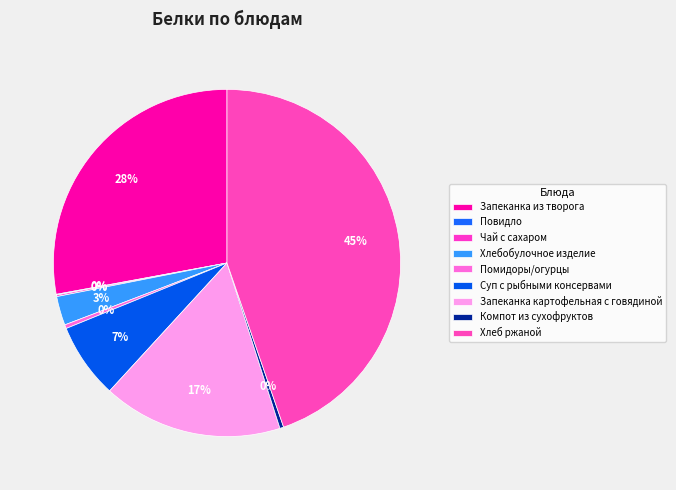

Is it true that Запеканка из творога is 28% of the pie?

True